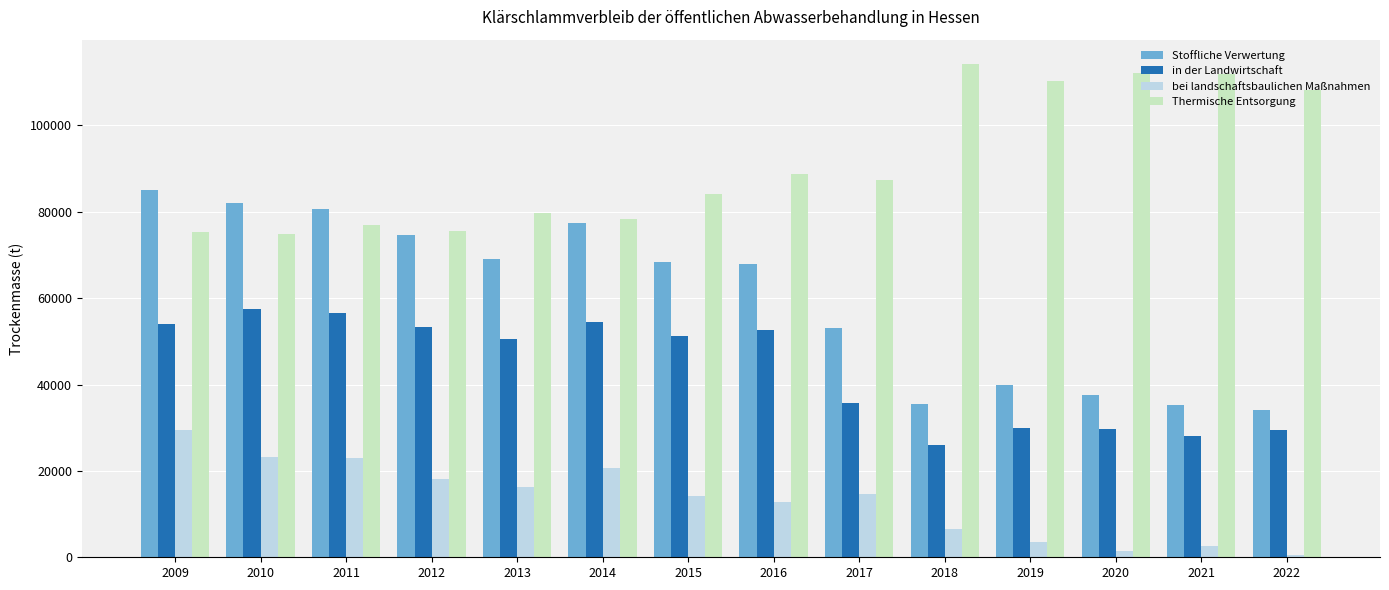

List the series in order of their peak value, lowest first.

bei landschaftsbaulichen Maßnahmen, in der Landwirtschaft, Stoffliche Verwertung, Thermische Entsorgung